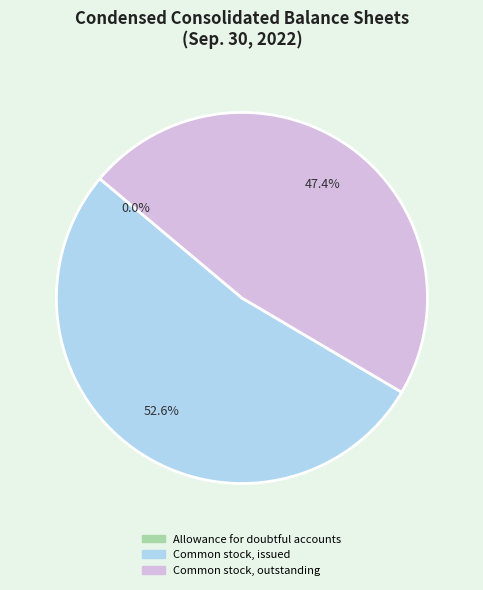

To the nearest percent, what portion does Common stock, issued represent?

53%